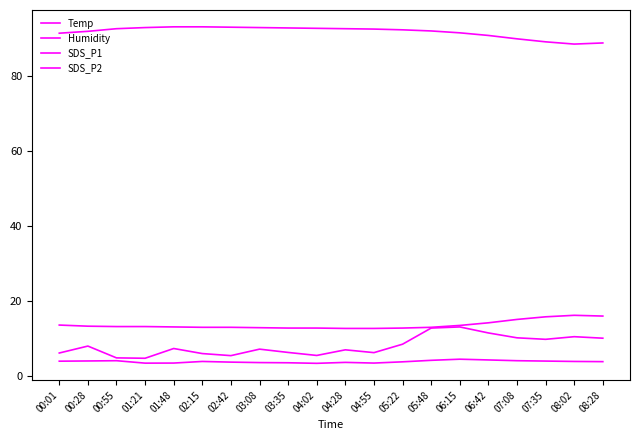

Which has a higher value, 01:21 or 00:01?

00:01